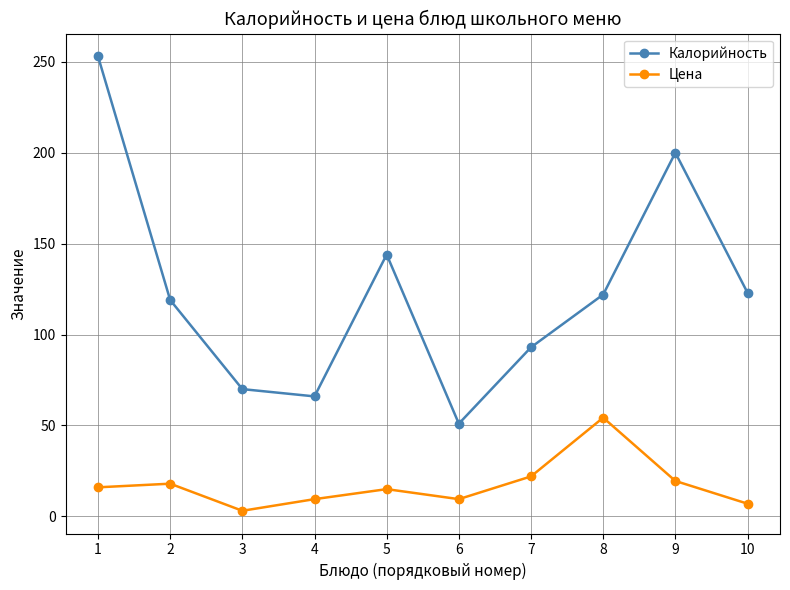

Count the number of categories in the chart.

10